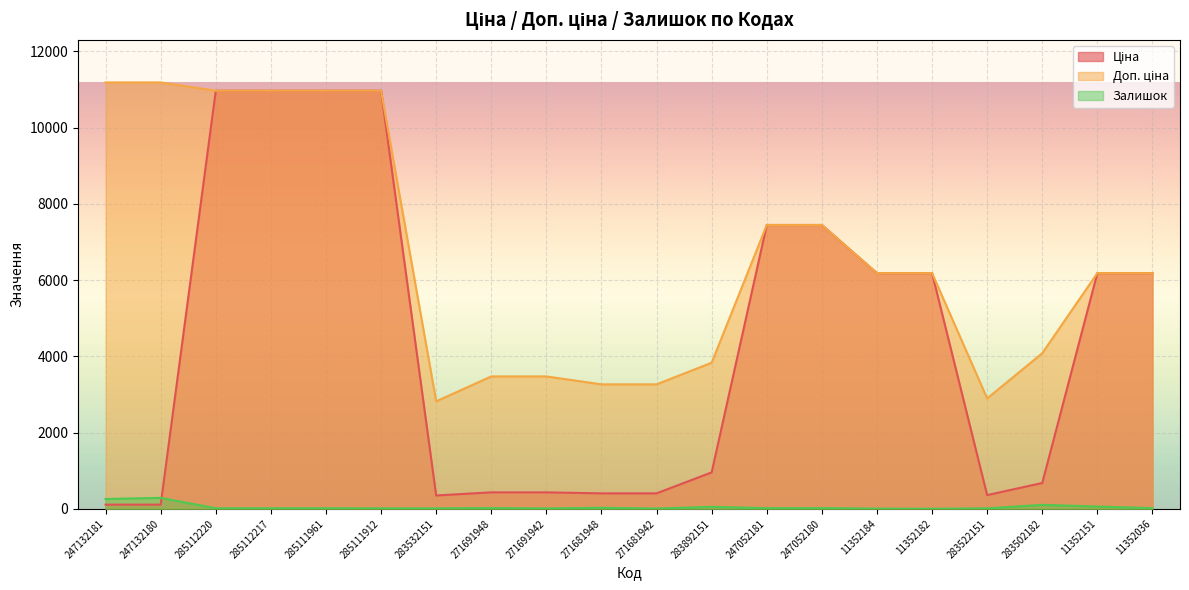

Is it true that Доп. ціна equals 10964.4 at 285111912?

True